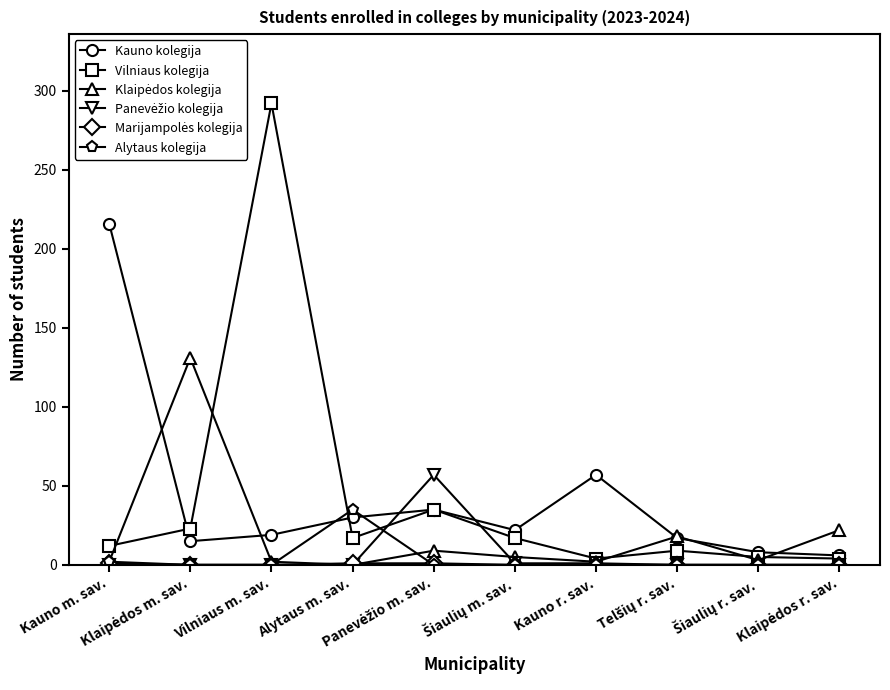

What is the maximum value for Kauno kolegija?

216